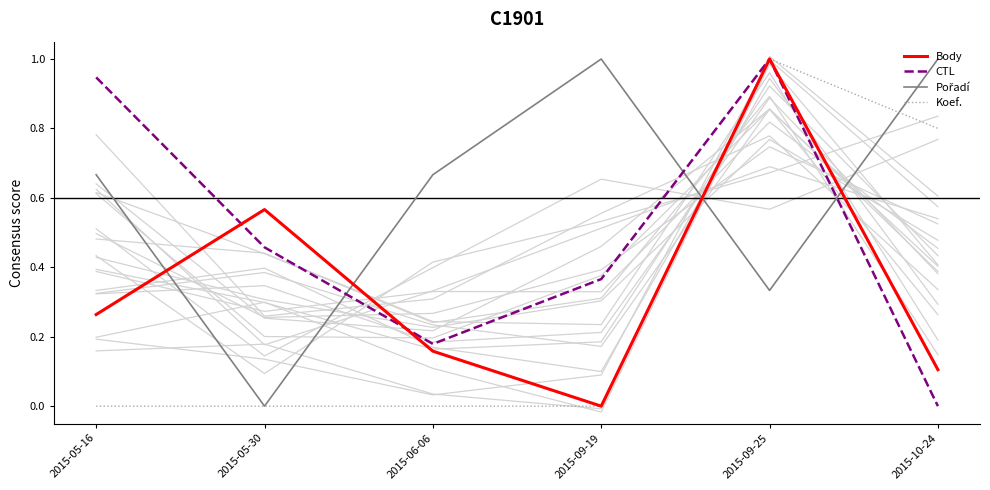

True or false: Koef. and CTL intersect in this chart.

False